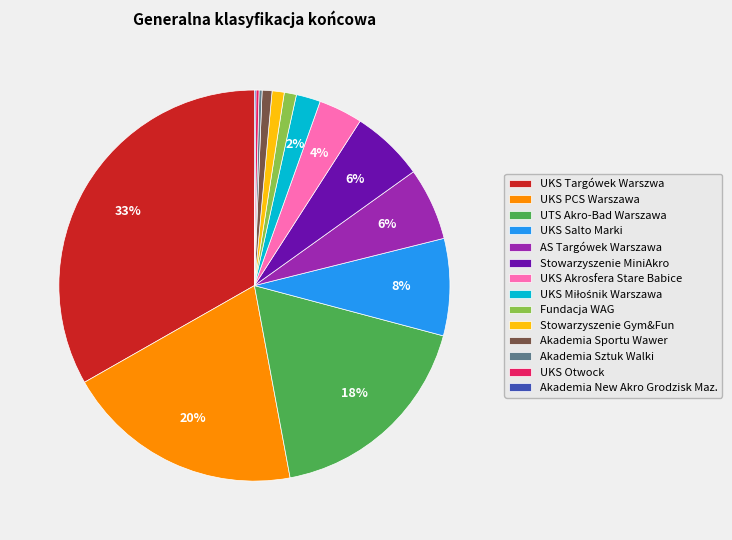

To the nearest percent, what is the average slice percentage?

7%